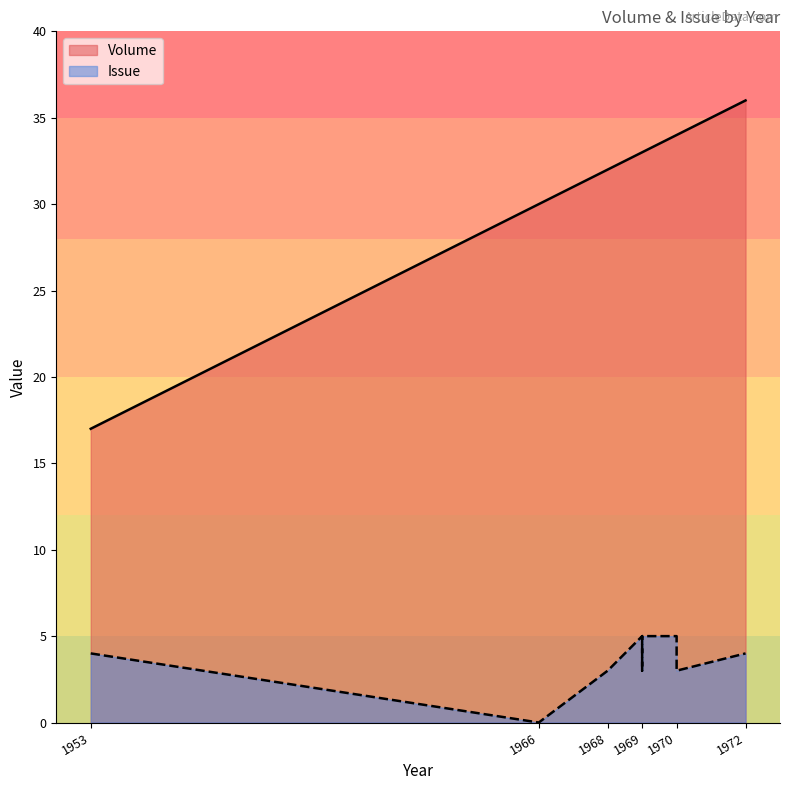

True or false: Volume and Issue cross at least once.

False